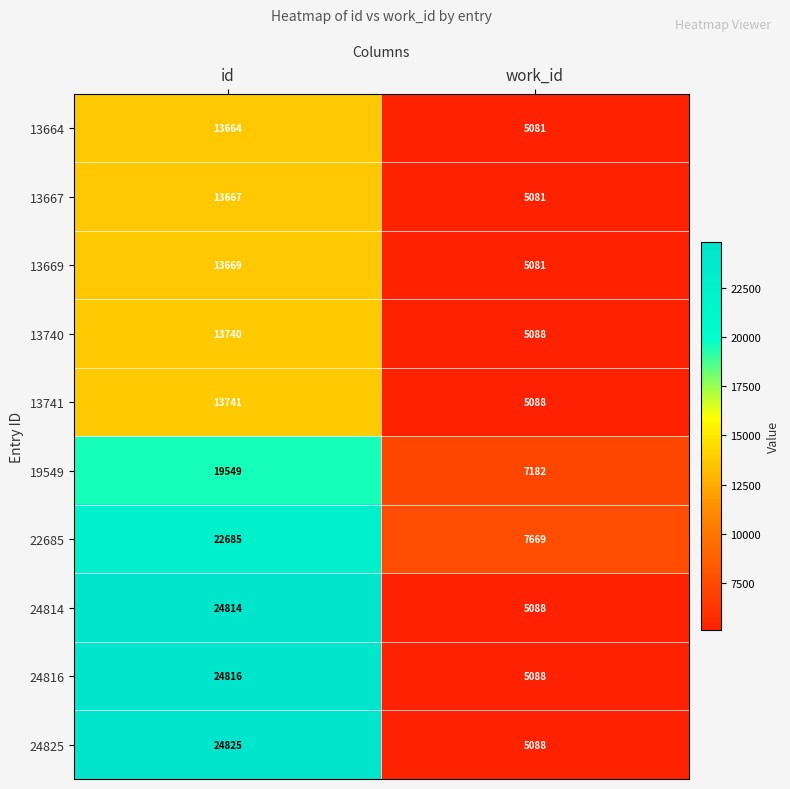

What is the total value across all series at work_id?

55534